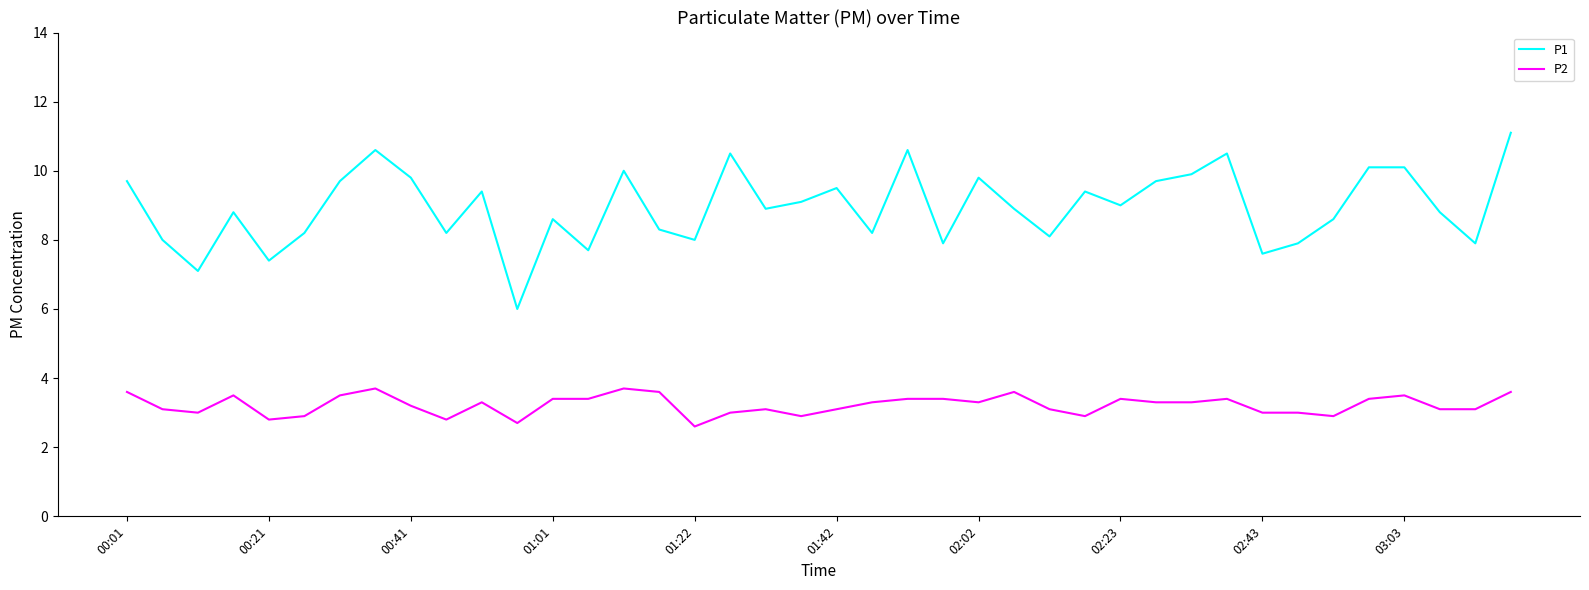

Rank the series by their maximum value, from highest to lowest.

P1, P2